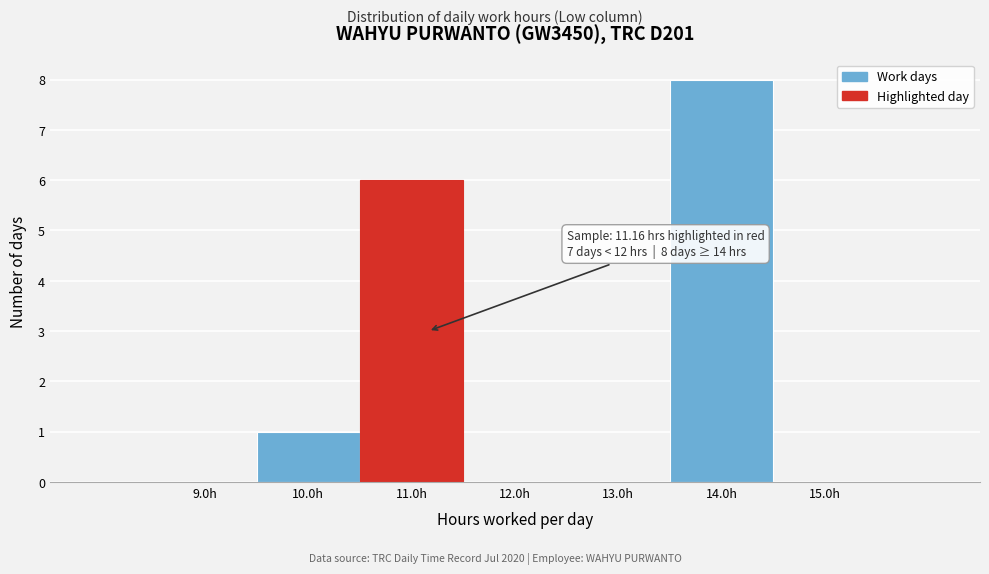

Over which range of the x-axis is the bar tallest?

13.5 to 14.5